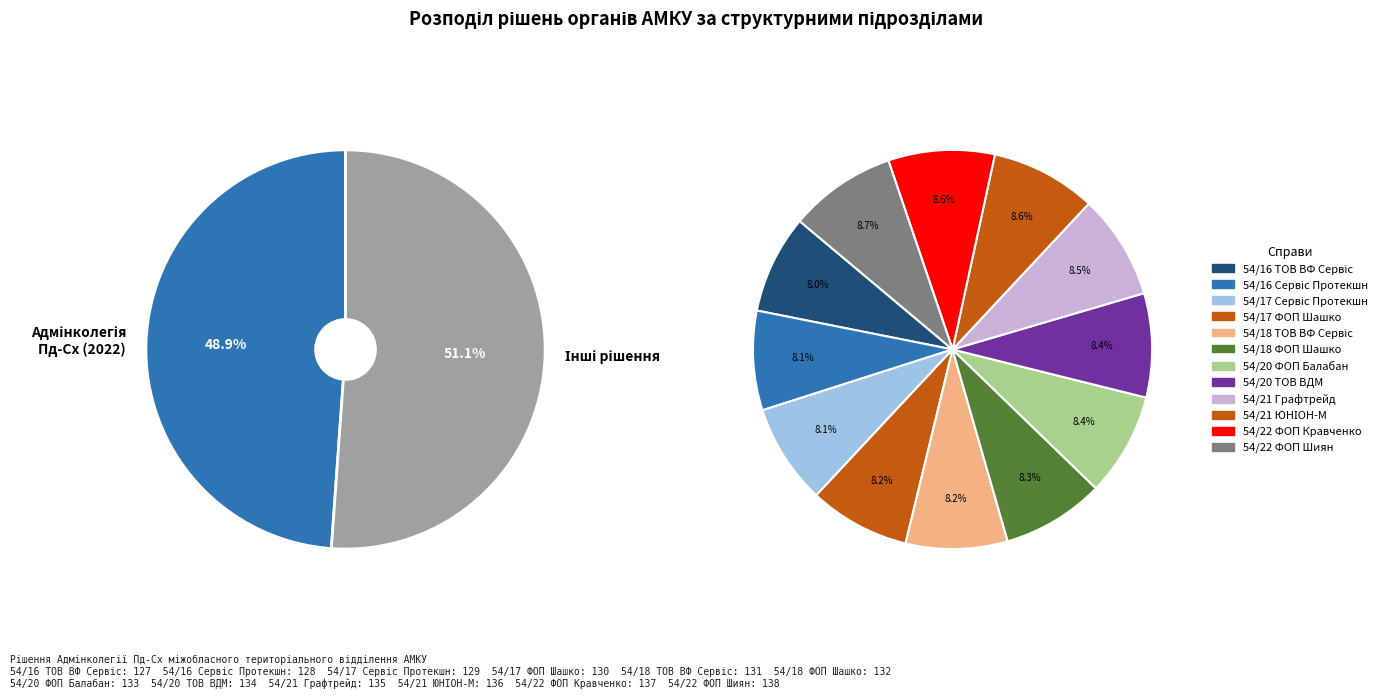

The 54/18-р/к (ТОВ ВФ Сервіс) slice represents 1% of the pie. True or false?

False